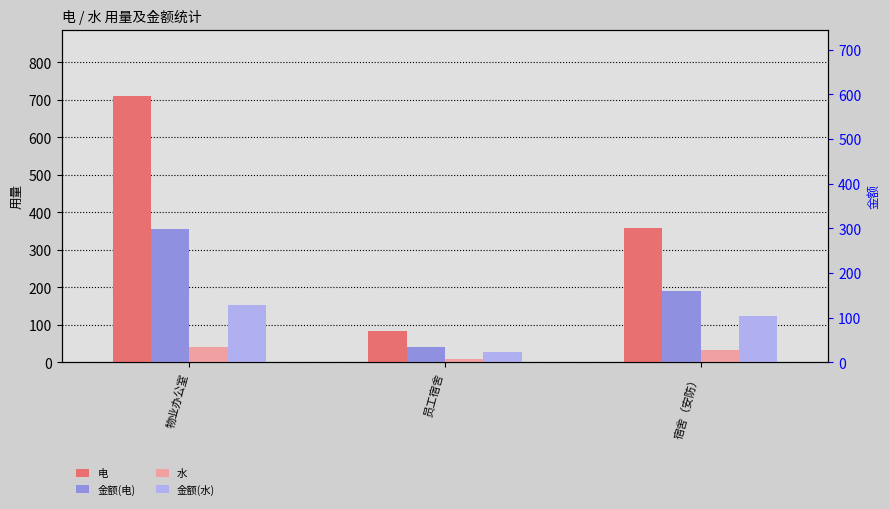

What is the difference between the maximum and minimum values in the 金额(电) series?

313.1